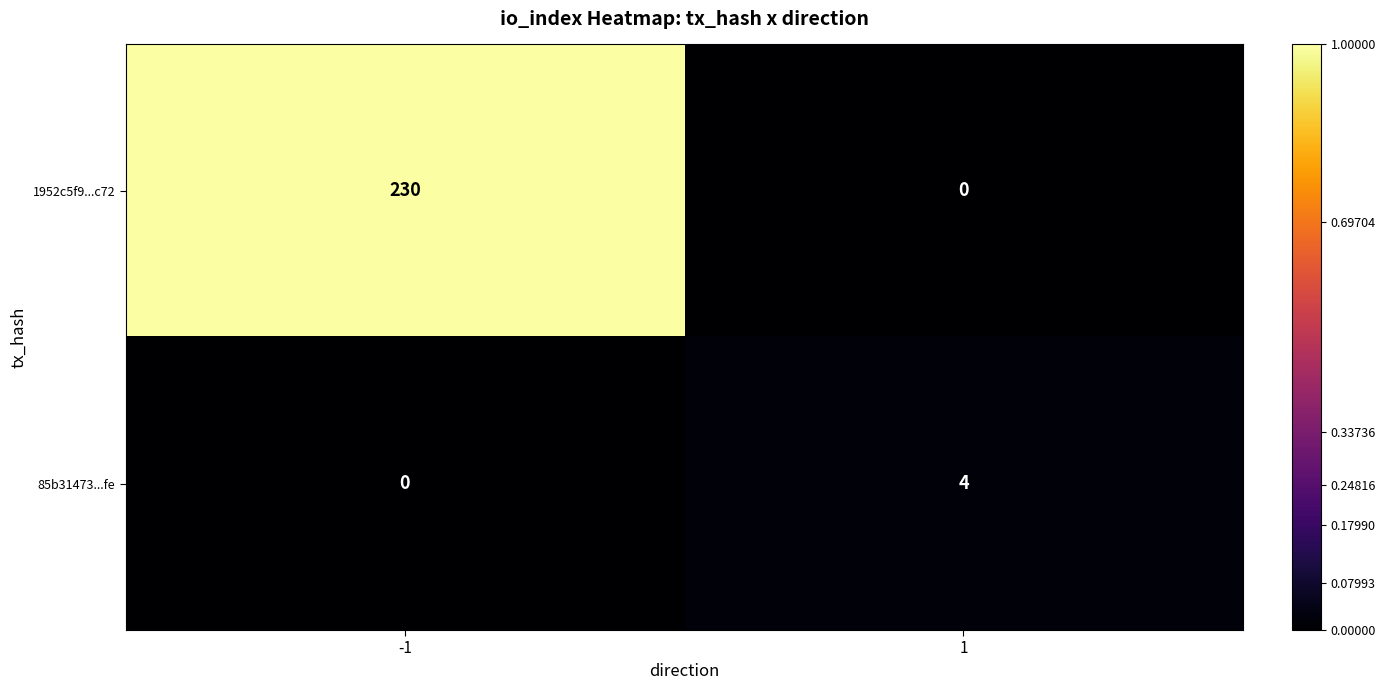

Reading left to right, transcribe all the data shown in this chart.

1952c5f9...c72: -1=230	1=0
85b31473...fe: -1=0	1=4